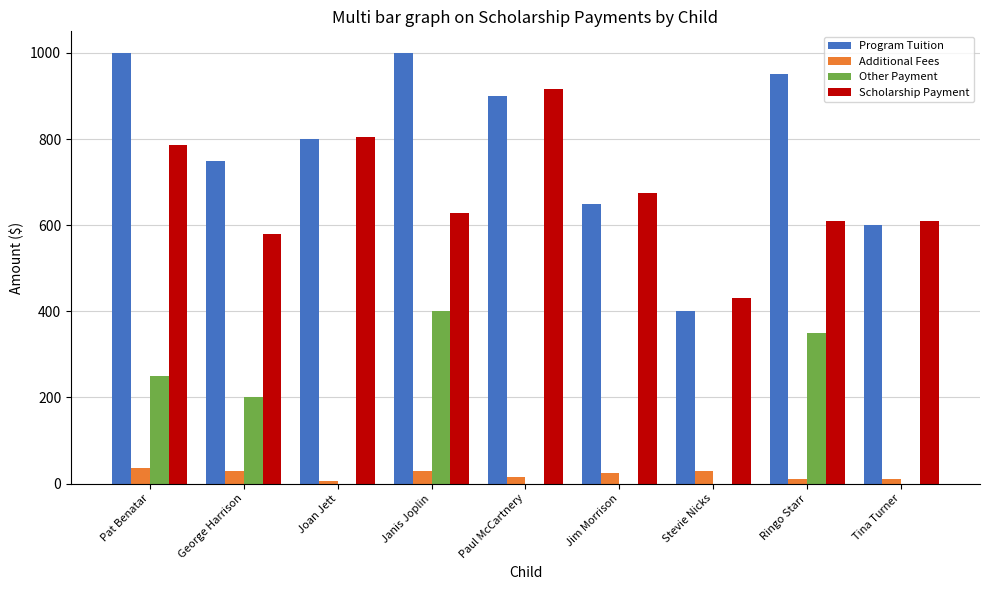

Where does the Program Tuition series first go above 800?

Pat Benatar